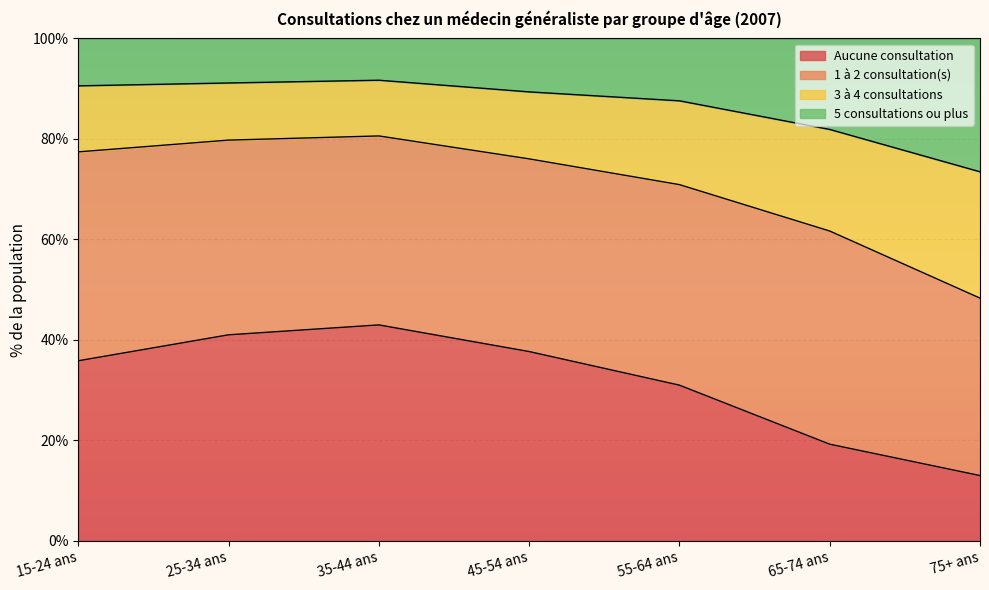

What is the sum of all Aucune consultation values?

220.7